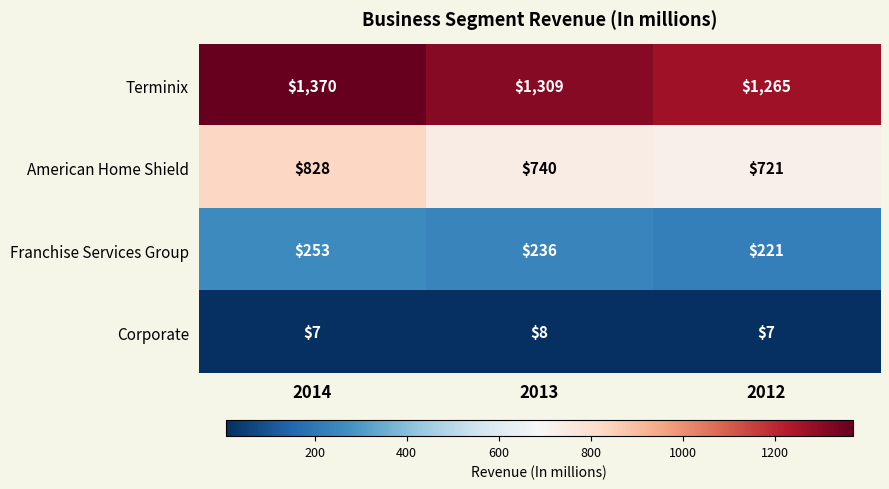

What is the sum of the Corporate values at 2013 and 2014?

15